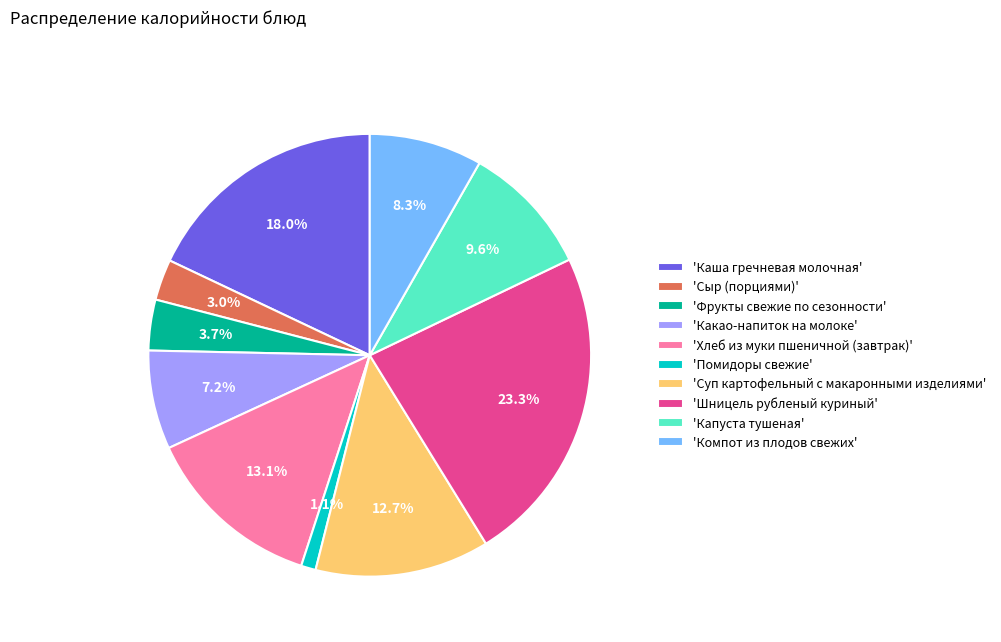

What is the ratio of the value at 'Капуста тушеная' to the value at 'Какао-напиток на молоке'?

1.3